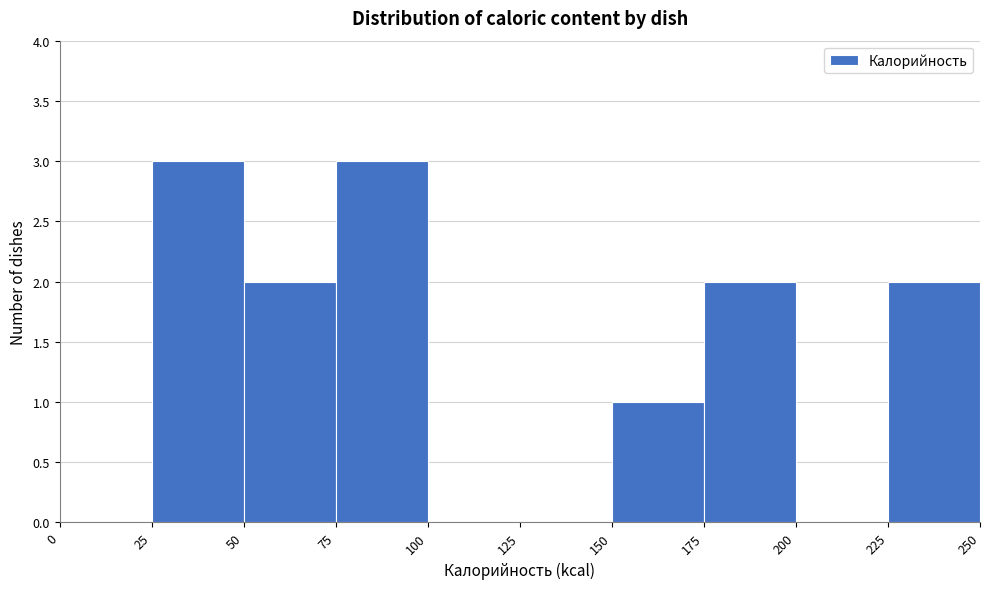

Reading left to right, list every bar in this chart as the range it spans on the x-axis followed by its height. The values are not printed on the chart, so give them approximately, as read against the axis.

0 to 25: 0
25 to 50: 3
50 to 75: 2
75 to 100: 3
100 to 125: 0
125 to 150: 0
150 to 175: 1
175 to 200: 2
200 to 225: 0
225 to 250: 2